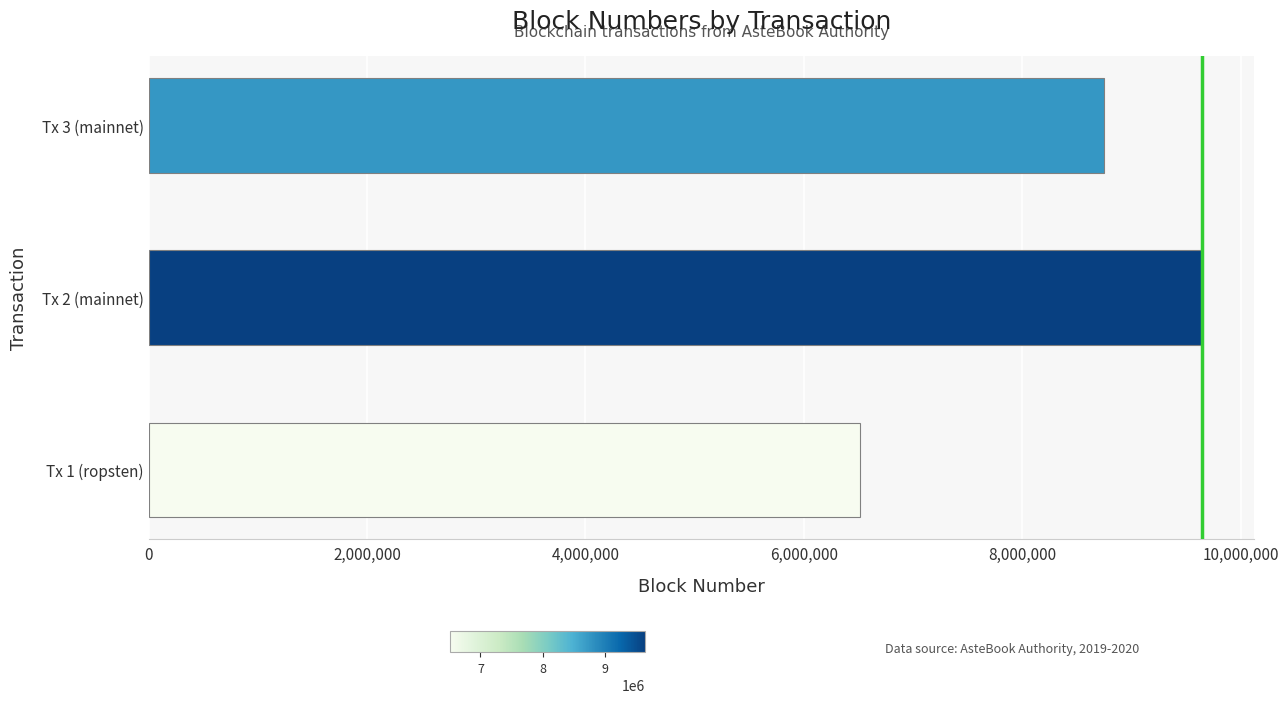

Does the chart contain any negative values?

No